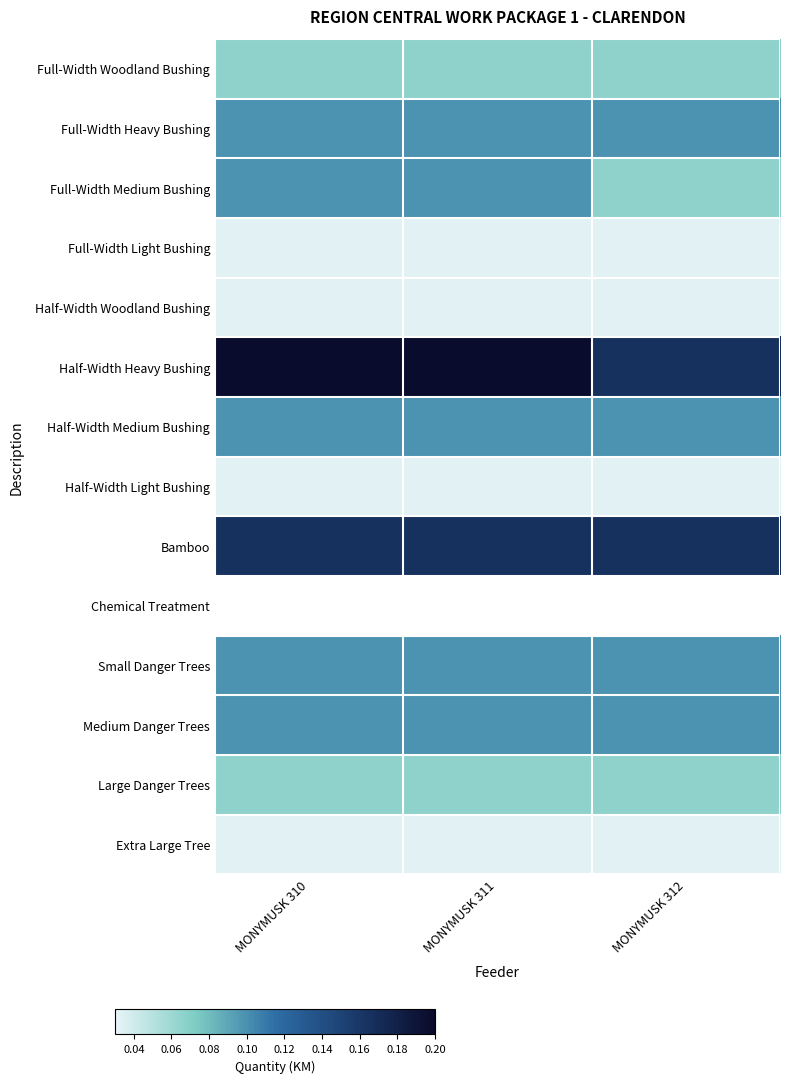

What is the spread (max minus min) of values at MONYMUSK 312?

0.2